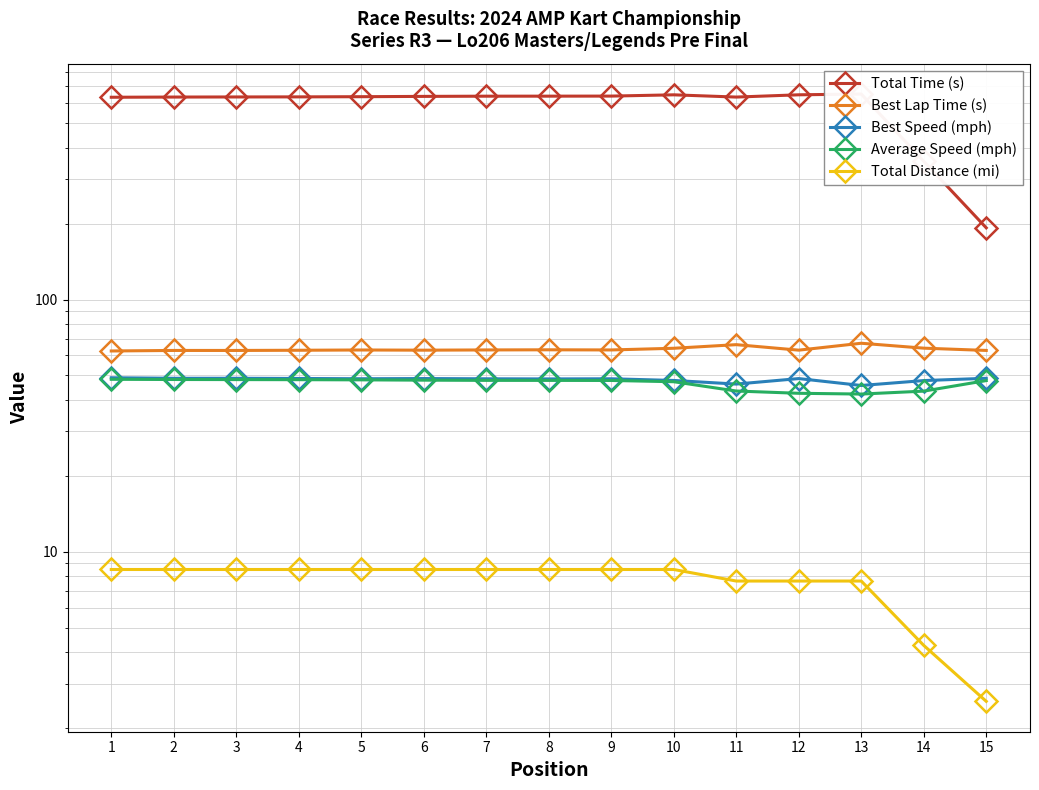

What is the sum of all Total Time (s) values?

8868.6